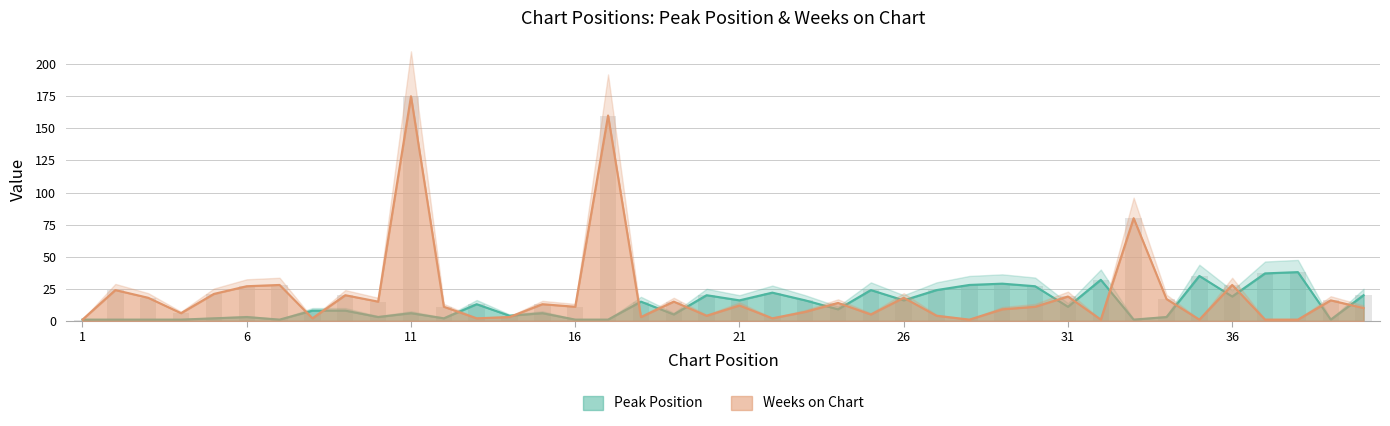

Are the bars horizontal?

No